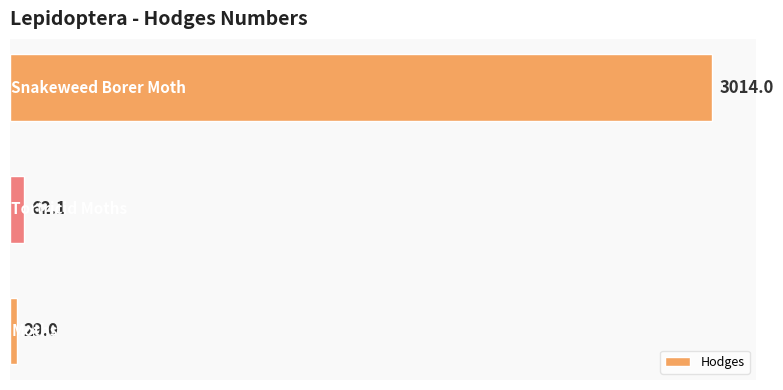

What is the maximum value shown in the chart?

3014.0